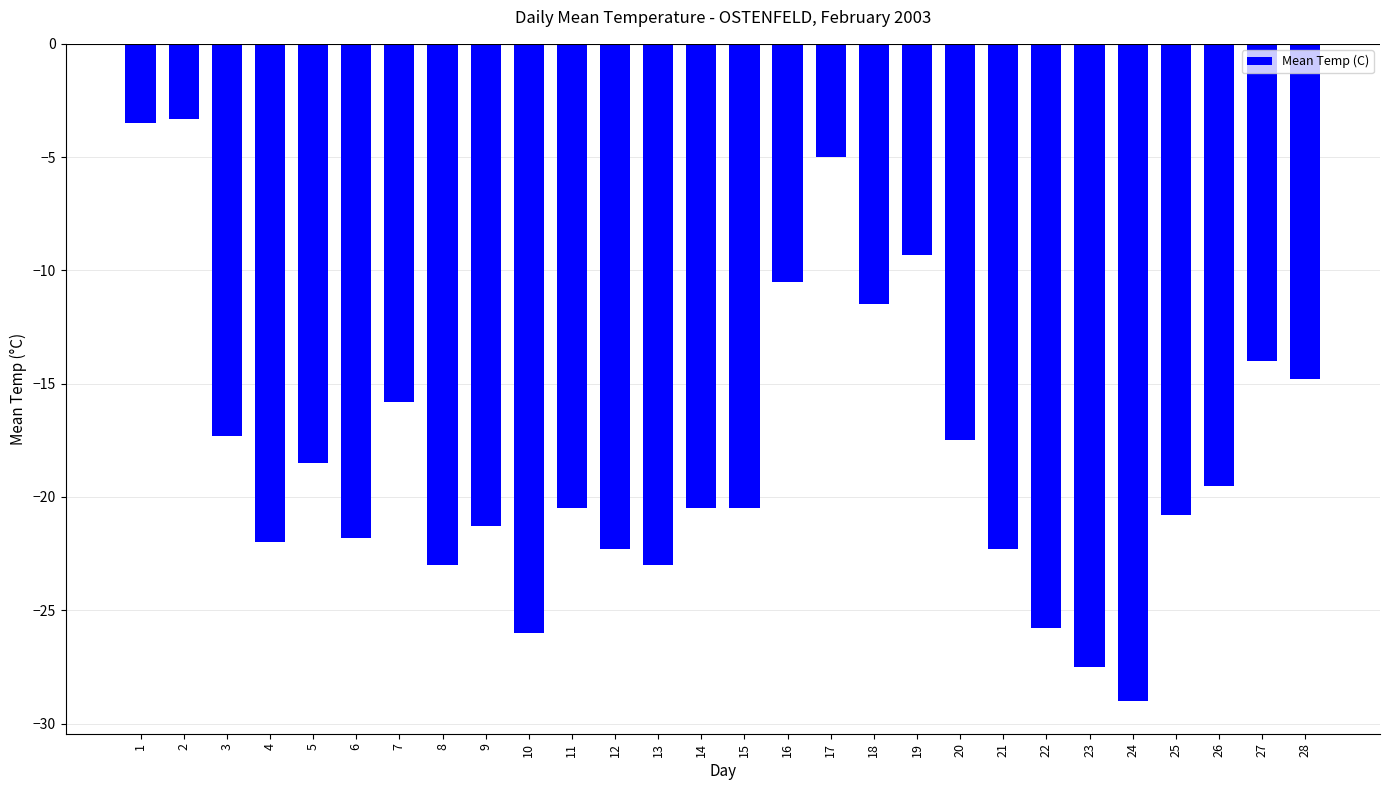

What is the minimum value shown in the chart?

-29.0